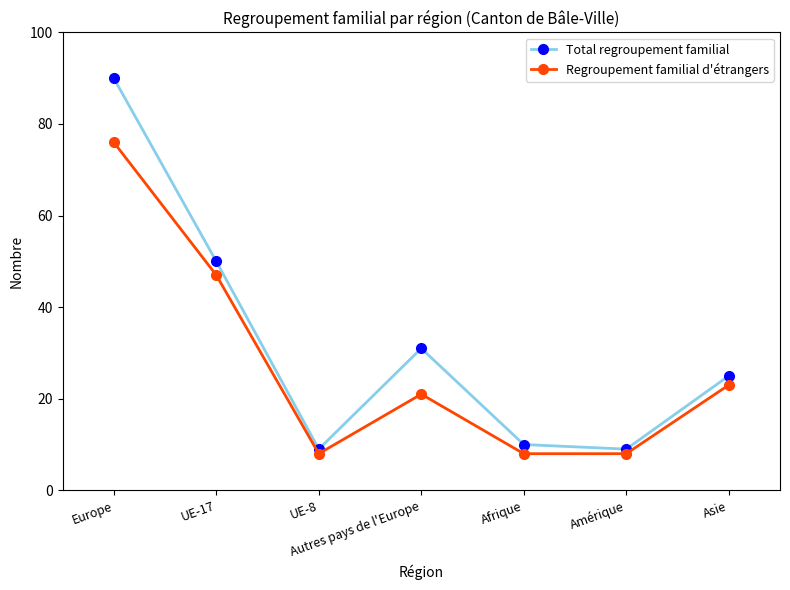

How many lines are shown in the chart?

2